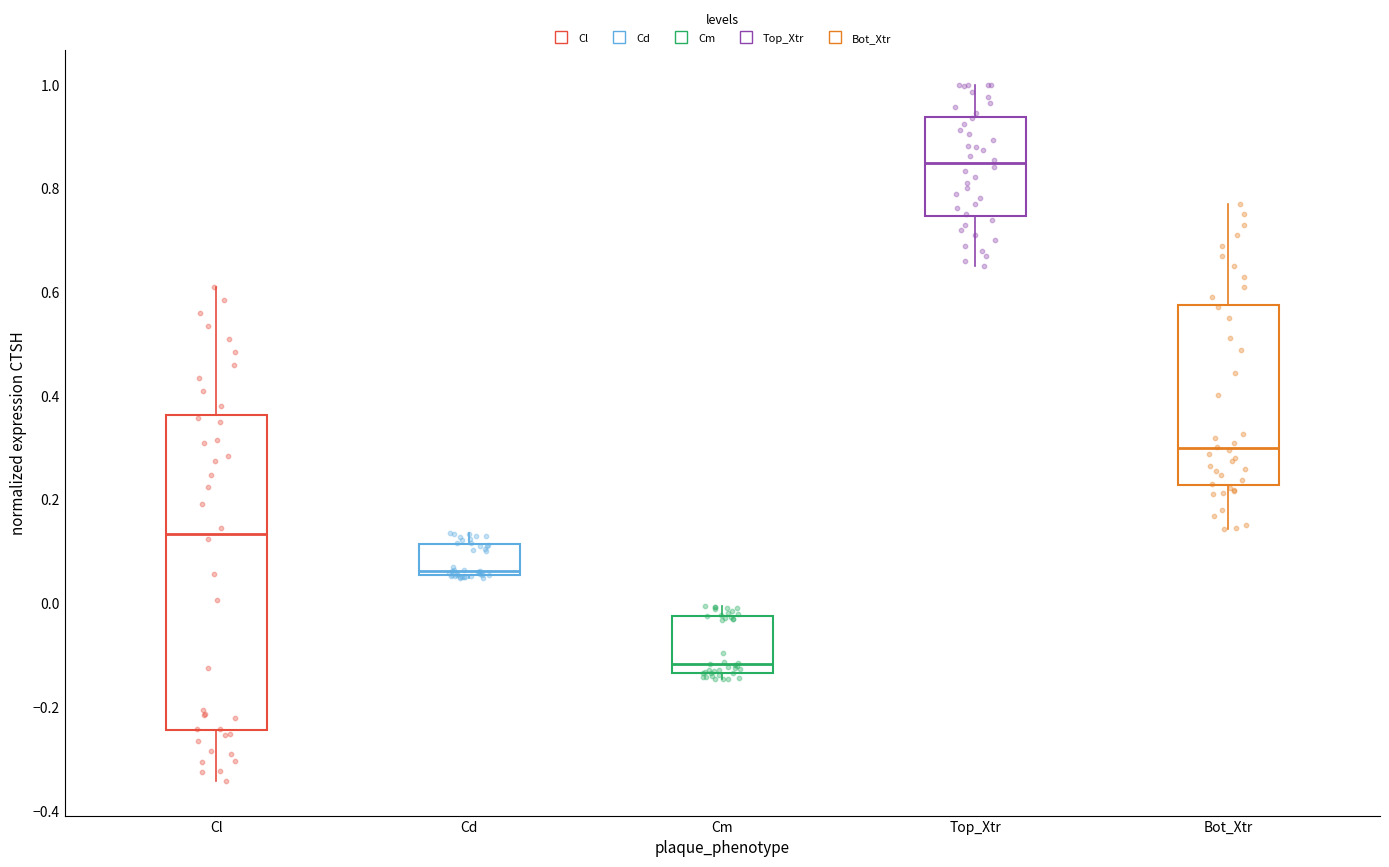

Reading left to right, transcribe this box plot: for each box, give where its median line is, the range the box spans, and where its two whiskers end, as read against the y-axis. The values are not printed on the chart, so give them approximately, as read against the axis.

Cl: median 0.14, box -0.24 to 0.36, whiskers -0.34 to 0.62
Cd: median 0.06 (just above the box's lower edge), box 0.06 to 0.12, whiskers 0.04 to 0.14
Cm: median -0.12, box -0.14 to -0.02, whiskers -0.14 (just below the box's lower edge) to 0.00
Top_Xtr: median 0.84, box 0.74 to 0.94, whiskers 0.66 to 1.00
Bot_Xtr: median 0.30, box 0.22 to 0.58, whiskers 0.14 to 0.78